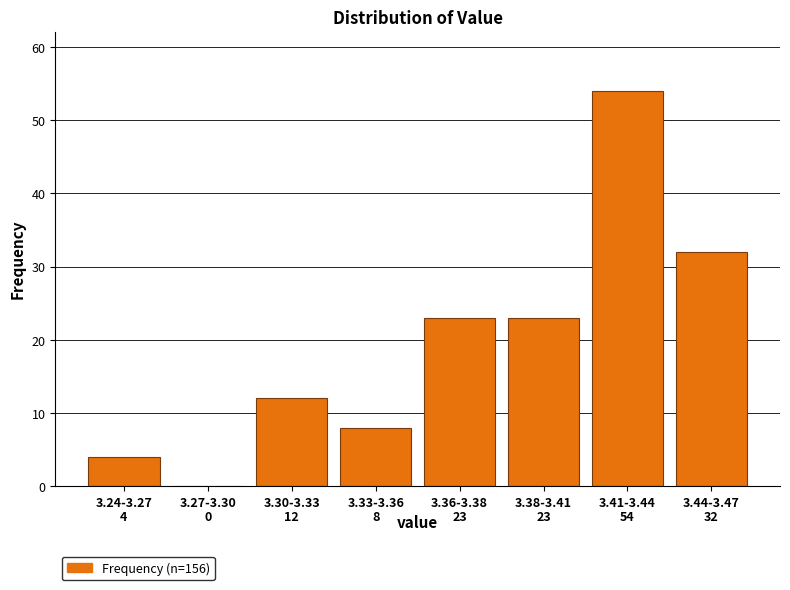

Reading left to right, list all the values displayed in this chart.

3.24-3.27=4	3.27-3.30=0	3.30-3.33=12	3.33-3.36=8	3.36-3.38=23	3.38-3.41=23	3.41-3.44=54	3.44-3.47=32